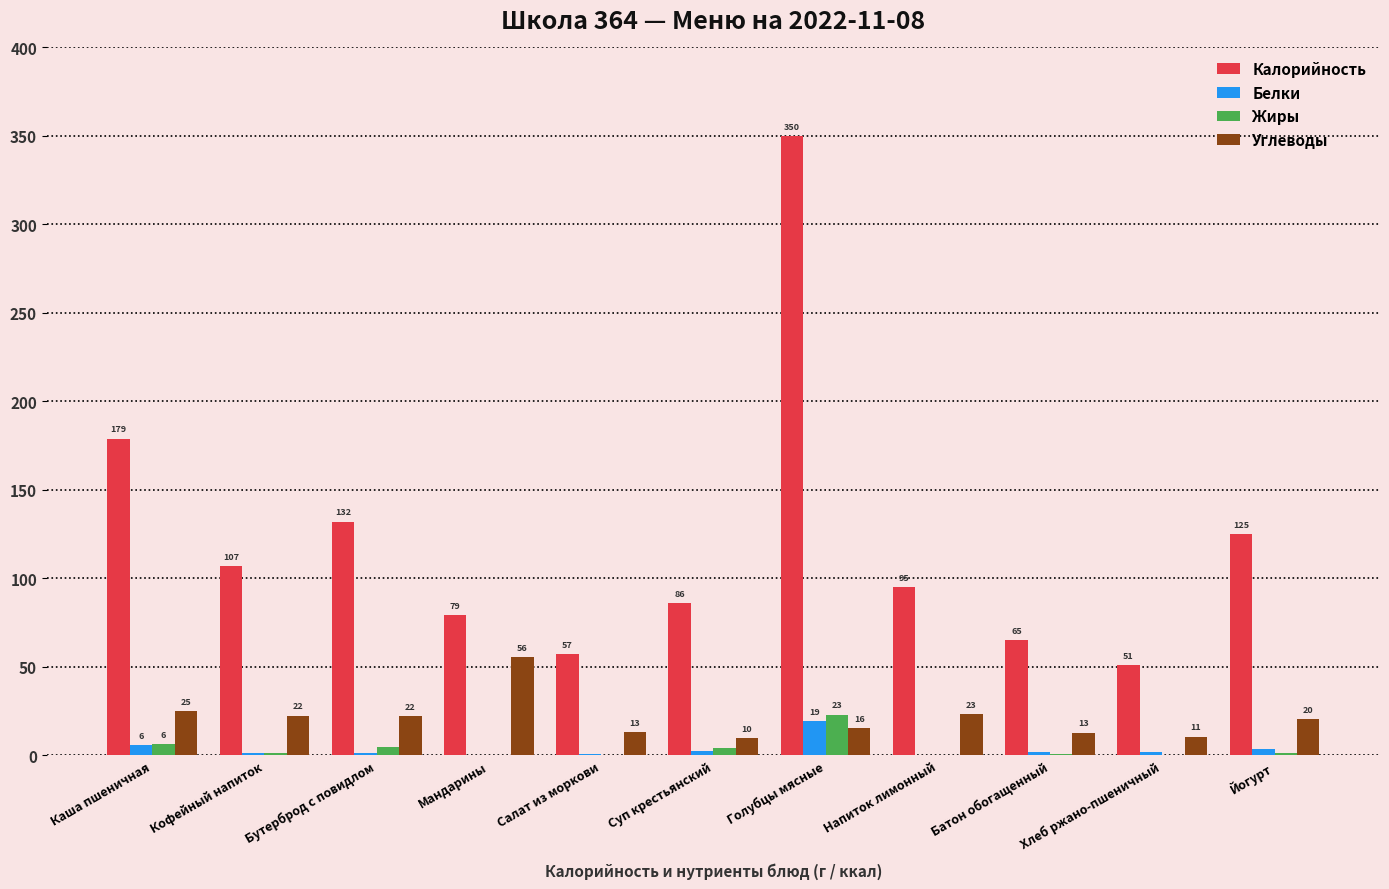

How many distinct data groups are displayed?

4